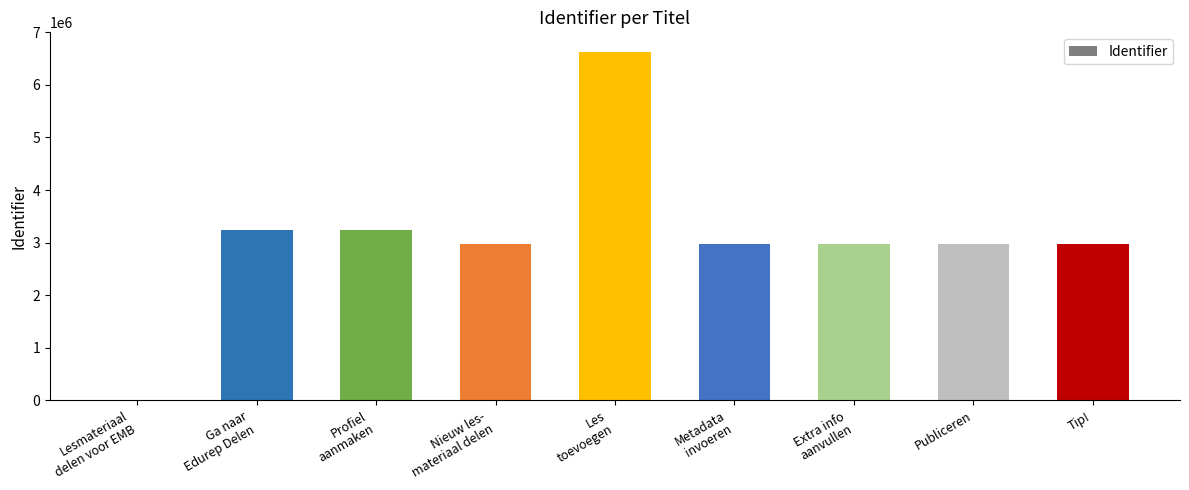

Is it true that the value at Tip! is 806903?

False